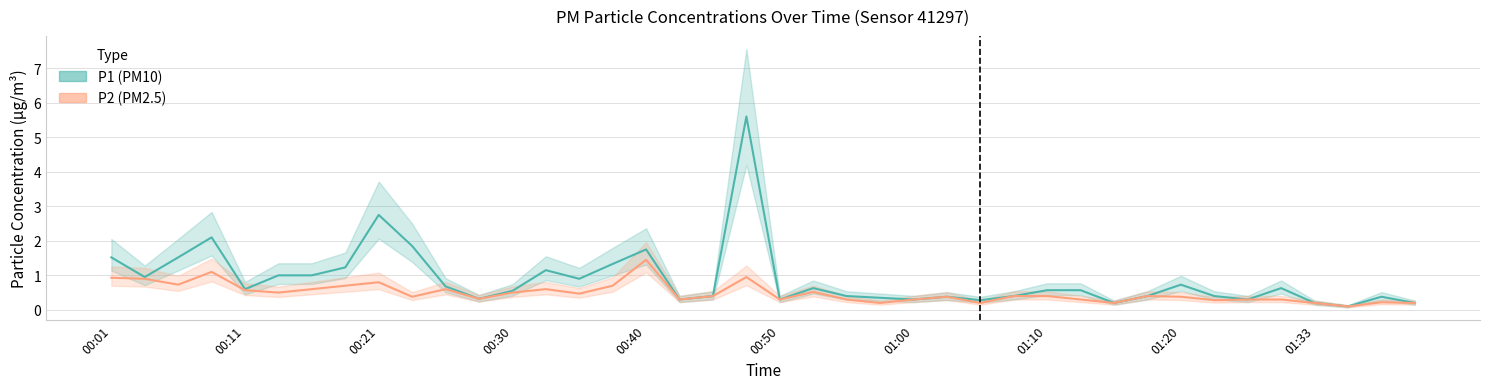

Which series has the largest total across all categories?

P1 mean